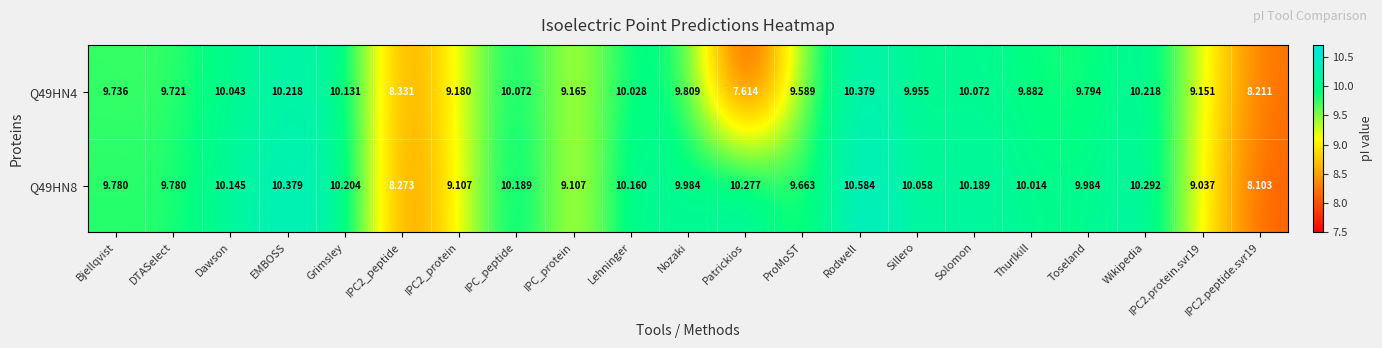

Count the number of data series in this chart.

2